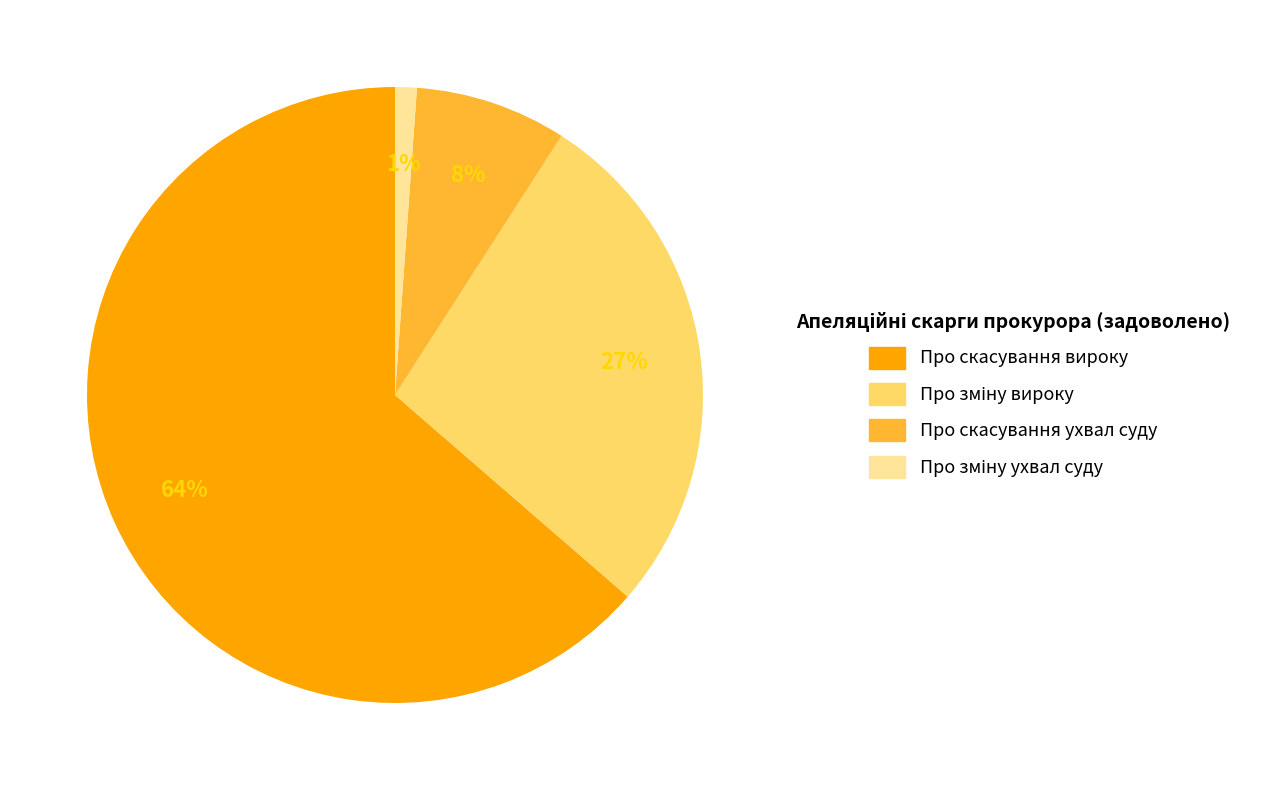

Does any single category account for the majority?

Yes